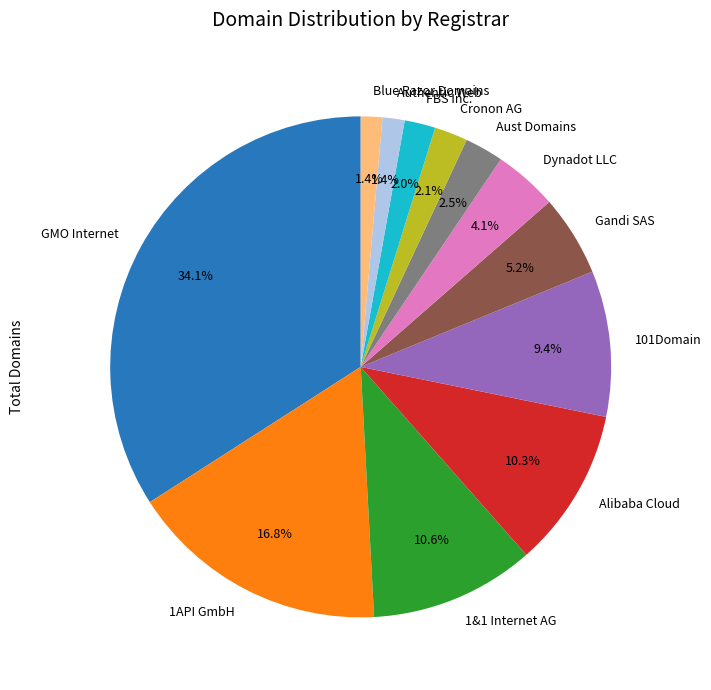

What is the total percentage of 1&1 Internet AG and Blue Razor Domains?

12.0%